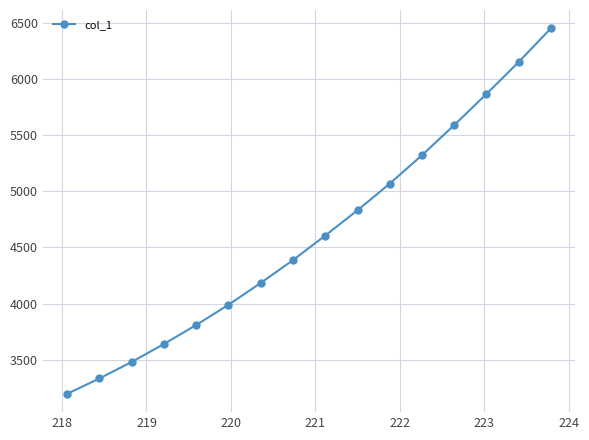

What is the value of the 4th point from the left?

3639.3